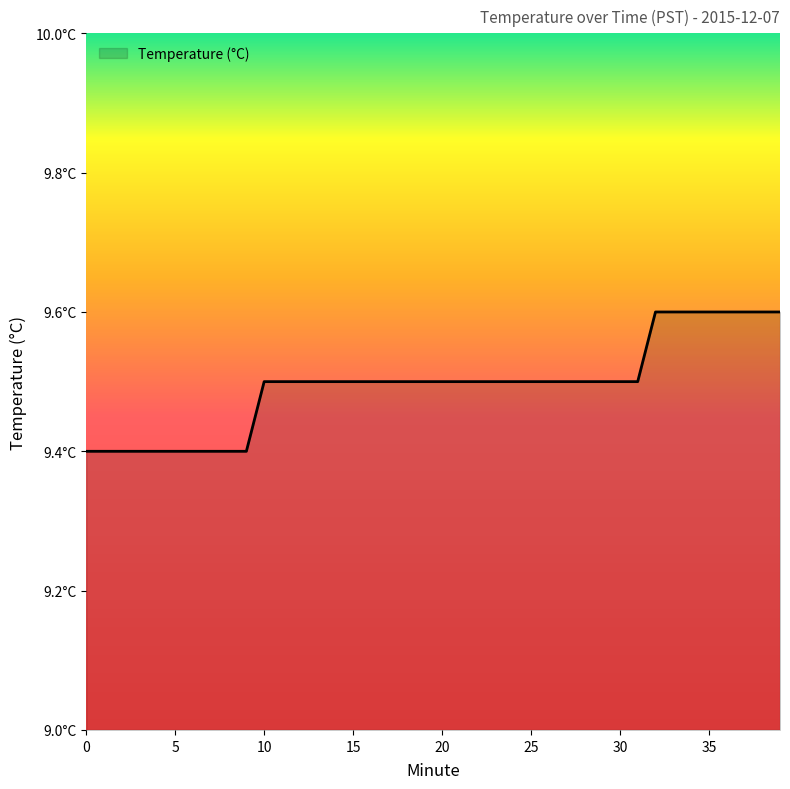

List the labels in order of value, largest first.

32, 33, 34, 35, 36, 37, 38, 39, 10, 11, 12, 13, 14, 15, 16, 17, 18, 19, 20, 21, 22, 23, 24, 25, 26, 27, 28, 29, 30, 31, 0, 1, 2, 3, 4, 5, 6, 7, 8, 9